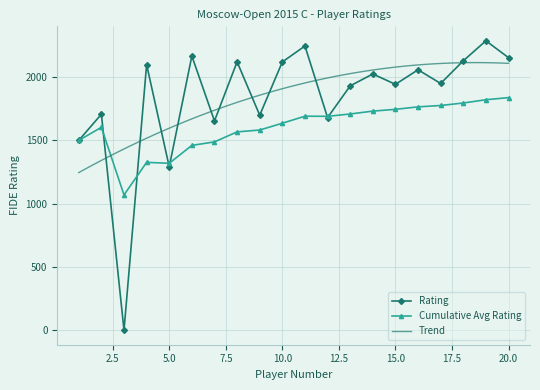

Read the value at 18, to the nearest 10.

2130